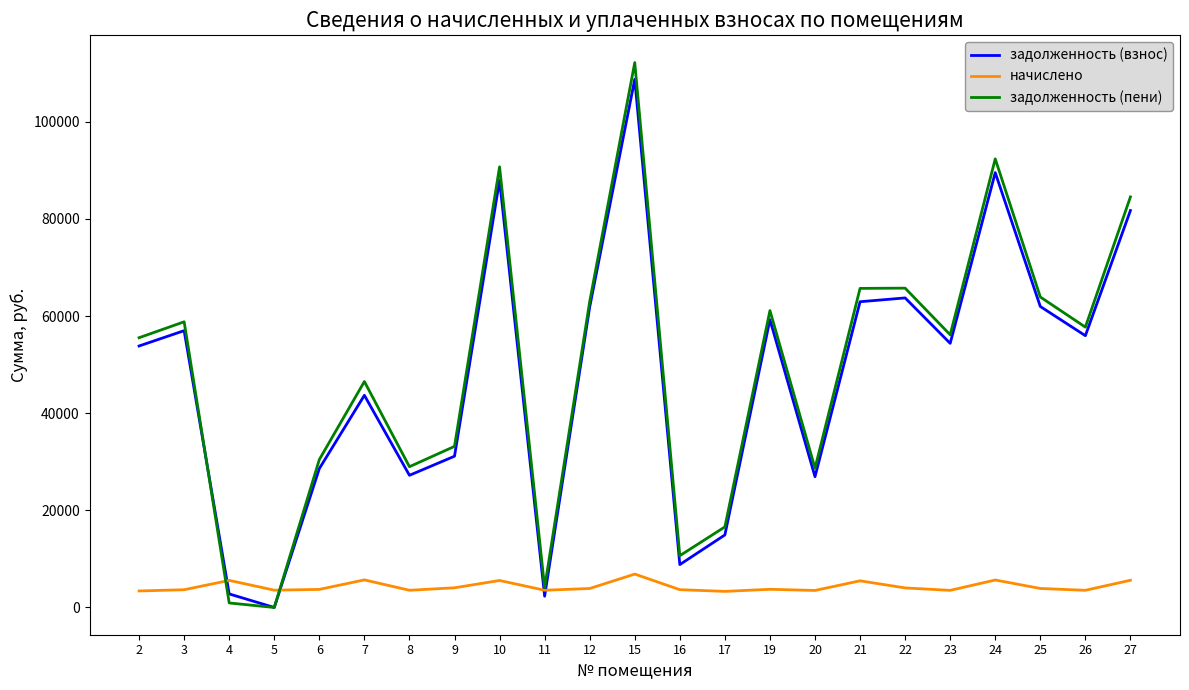

What is the spread (max minus min) of values at 23?

52614.3